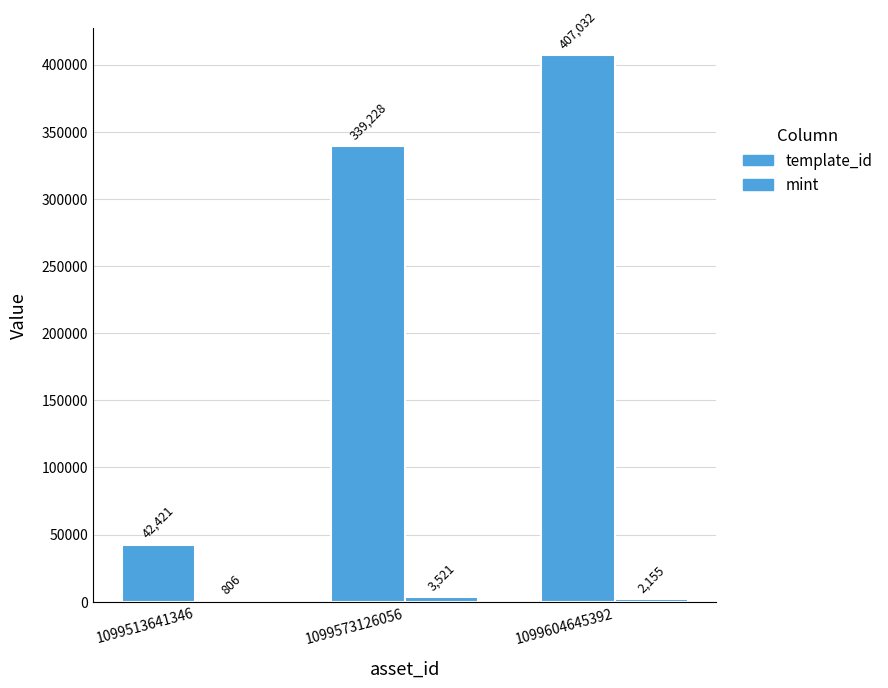

What is the minimum value for mint?

806